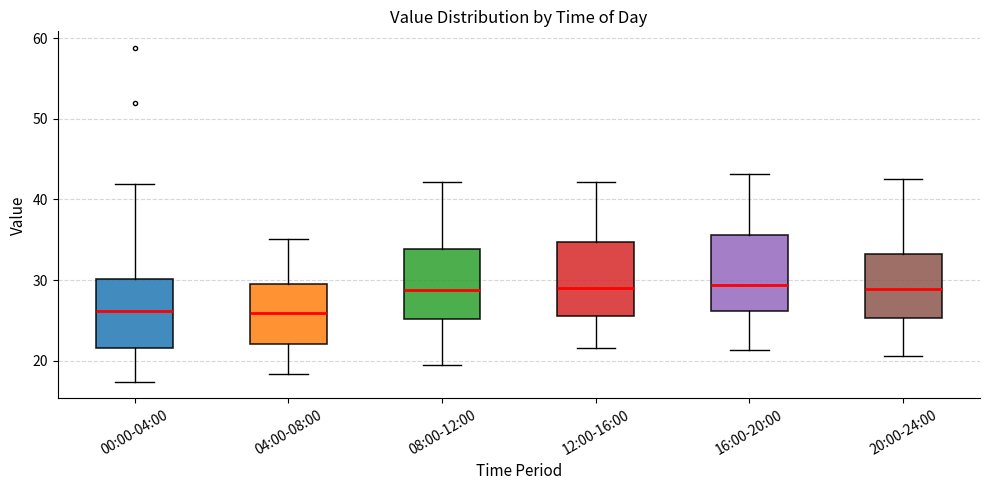

Reading left to right, read every box against the y-axis: the position of its median line, the range the box covers, and the ends of its whiskers. The values are not printed on the chart, so give them approximately, as read against the axis.

00:00-04:00: median 26, box 22 to 30, whiskers 17 to 42
04:00-08:00: median 26, box 22 to 29, whiskers 18 to 35
08:00-12:00: median 29, box 25 to 34, whiskers 20 to 42
12:00-16:00: median 29, box 26 to 35, whiskers 22 to 42
16:00-20:00: median 29, box 26 to 36, whiskers 21 to 43
20:00-24:00: median 29, box 25 to 33, whiskers 21 to 43